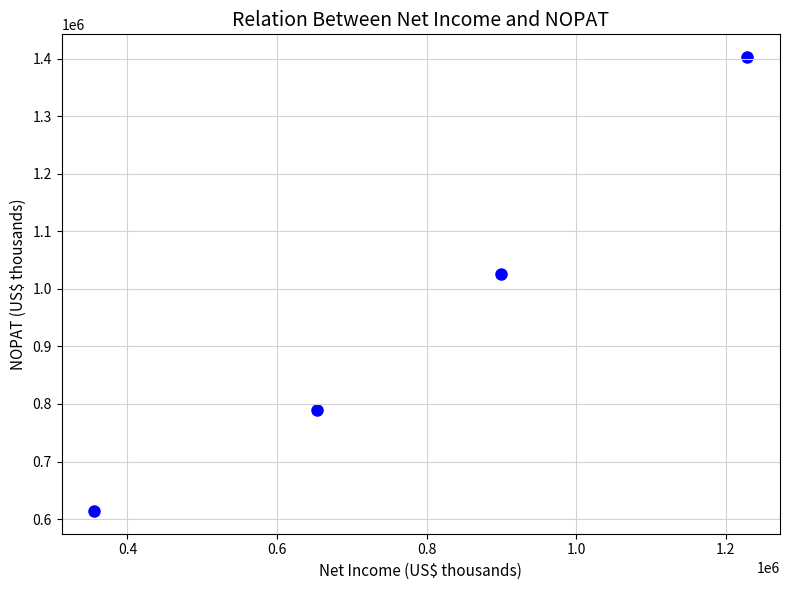

What is the range of Y values (max minus min)?

789037